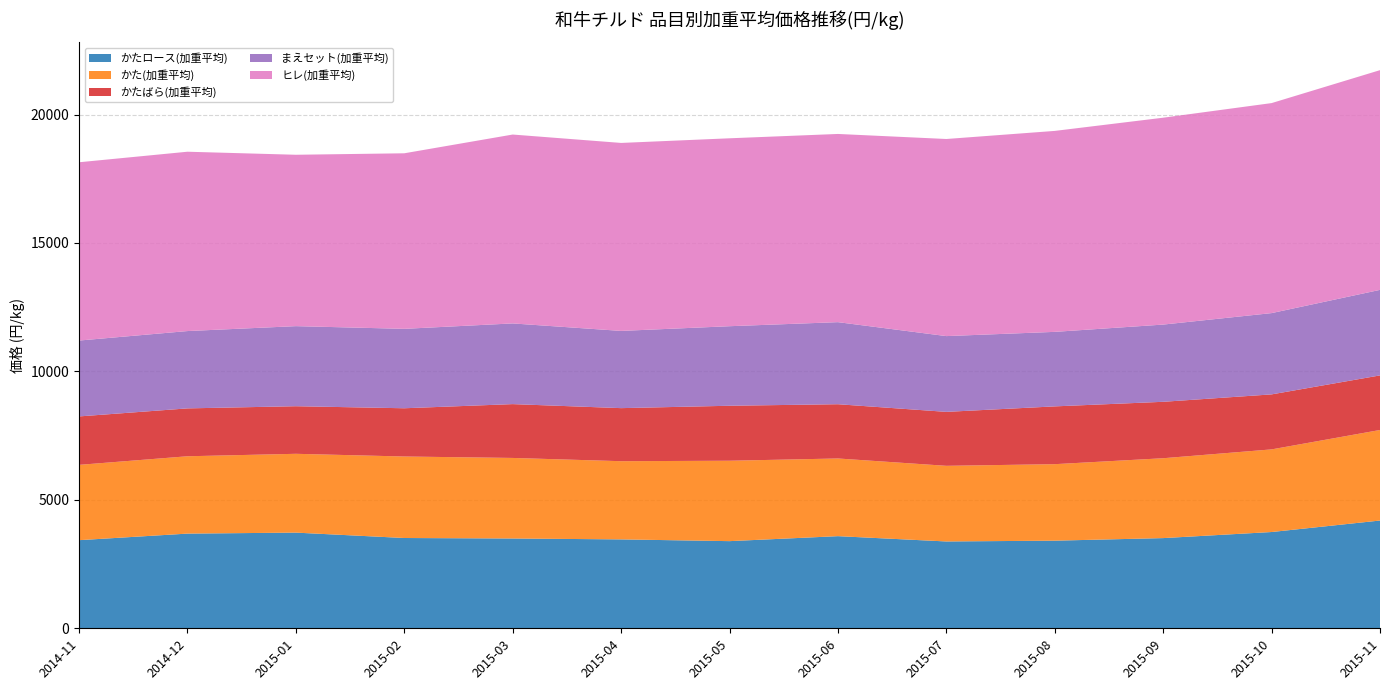

Reading right to left, list all the values displayed in this chart.

かたロース(加重平均): 2015-11=4195.3	2015-10=3748.0	2015-09=3511.3	2015-08=3411.2	2015-07=3380.4	2015-06=3586.9	2015-05=3392.8	2015-04=3461.0	2015-03=3495.8	2015-02=3515.0	2015-01=3724.6	2014-12=3686.0	2014-11=3430.6
かた(加重平均): 2015-11=3524.8	2015-10=3216.8	2015-09=3109.3	2015-08=2978.1	2015-07=2944.7	2015-06=3024.1	2015-05=3130.1	2015-04=3044.2	2015-03=3136.0	2015-02=3172.7	2015-01=3068.3	2014-12=3011.1	2014-11=2931.9
かたばら(加重平均): 2015-11=2124.9	2015-10=2141.2	2015-09=2196.9	2015-08=2249.8	2015-07=2100.3	2015-06=2112.2	2015-05=2140.5	2015-04=2065.7	2015-03=2095.5	2015-02=1878.3	2015-01=1852.6	2014-12=1864.0	2014-11=1885.6
まえセット(加重平均): 2015-11=3329.7	2015-10=3164.3	2015-09=3006.1	2015-08=2900.7	2015-07=2949.6	2015-06=3194.8	2015-05=3096.6	2015-04=3006.2	2015-03=3141.1	2015-02=3091.7	2015-01=3116.9	2014-12=3010.0	2014-11=2953.7
ヒレ(加重平均): 2015-11=8553.7	2015-10=8175.7	2015-09=8053.6	2015-08=7823.4	2015-07=7673.3	2015-06=7326.6	2015-05=7315.6	2015-04=7318.1	2015-03=7353.5	2015-02=6834.2	2015-01=6672.1	2014-12=6981.7	2014-11=6940.8